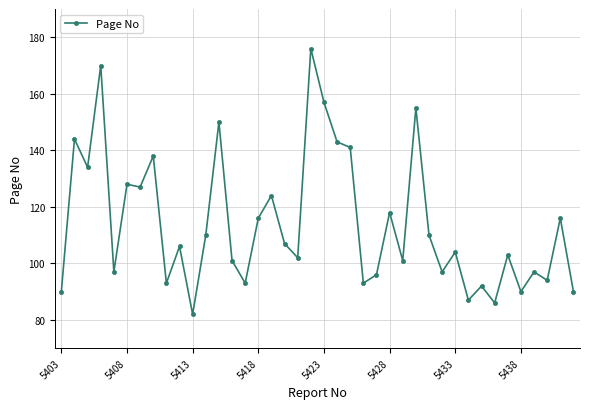

What is the greatest value displayed?

176